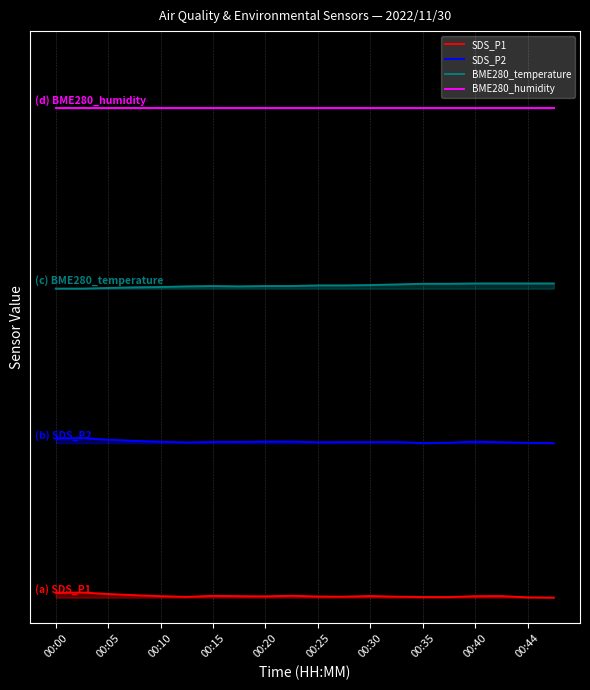

At how many categories does at least one series exceed 20?

20